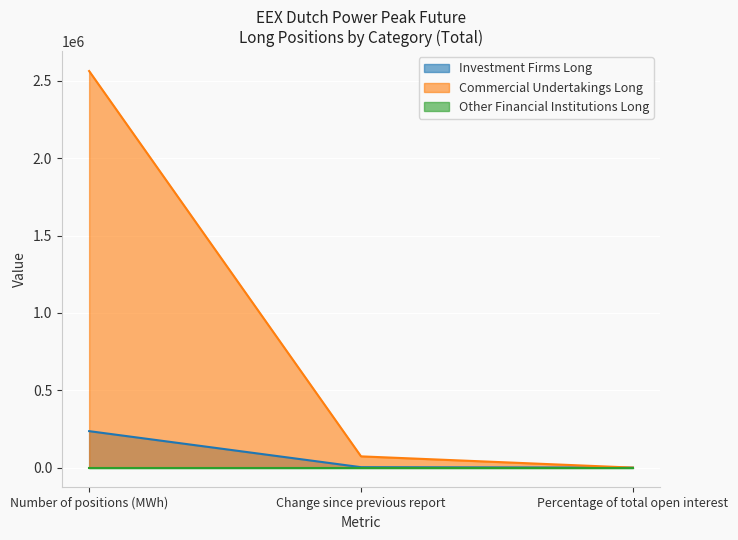

Which category has the lowest value in the Commercial Undertakings Long series?

Percentage of total open interest